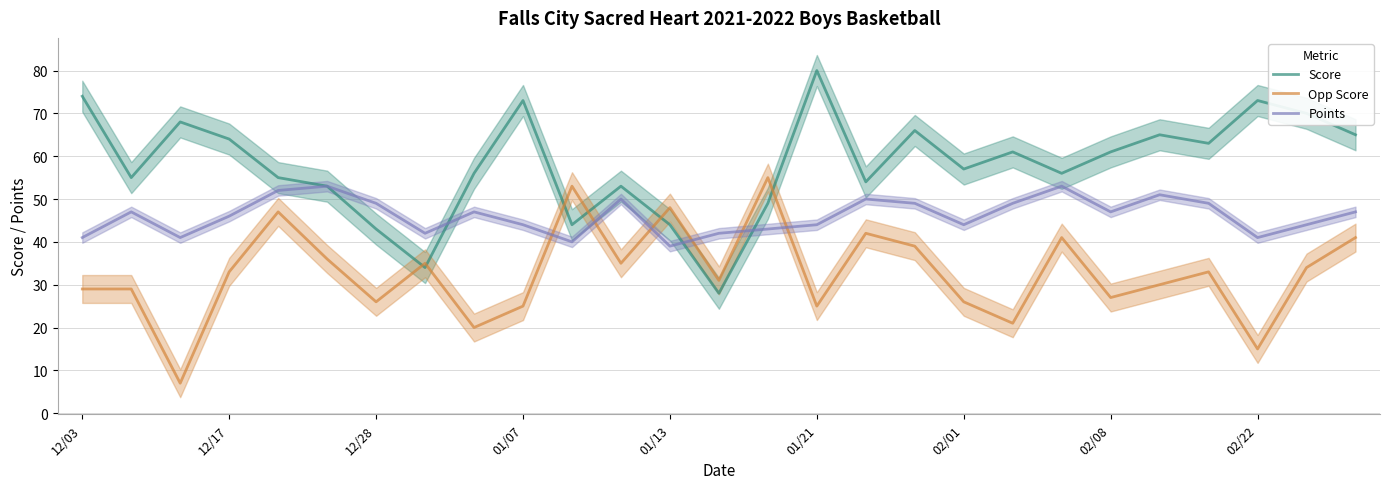

Which series ends up on top after the final intersection of Opp Score and Score?

Score